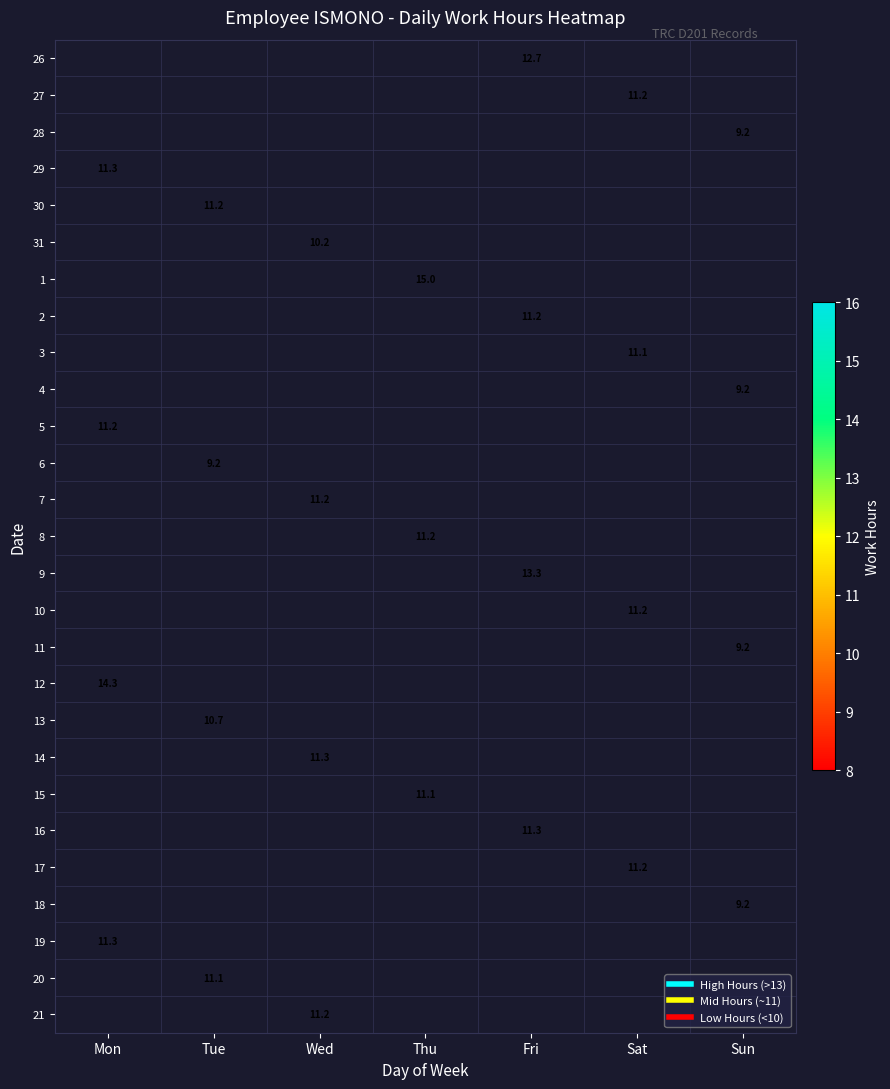

What is the smallest value displayed?

9.2